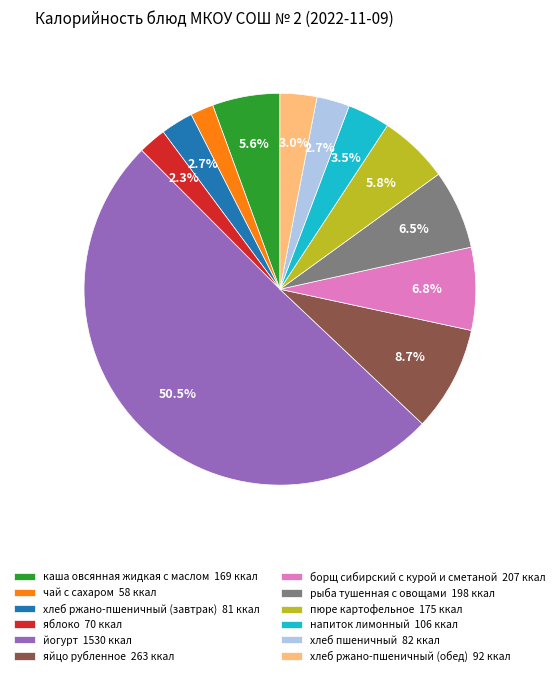

Combined, what portion of the pie is пюре картофельное 175 ккал and напиток лимонный 106 ккал?

9.3%